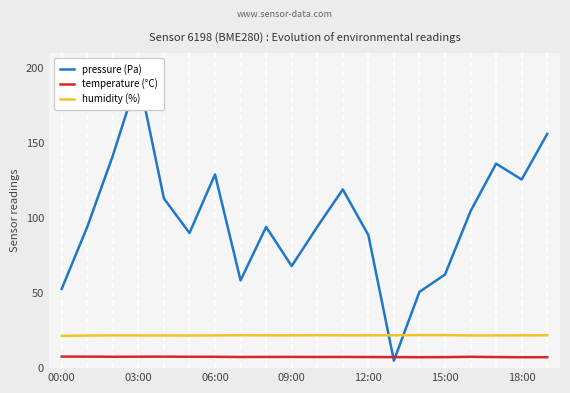

What is the difference between the temperature (°C) values at 11 and 16?

0.1